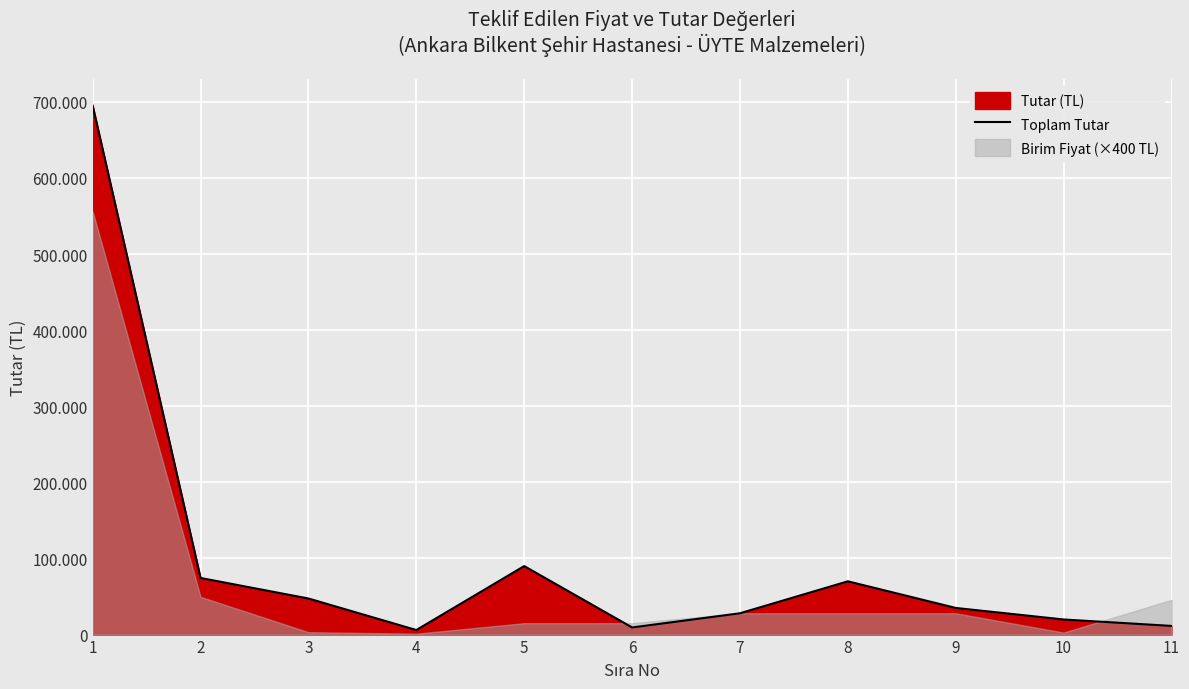

Where is the first local minimum?

4